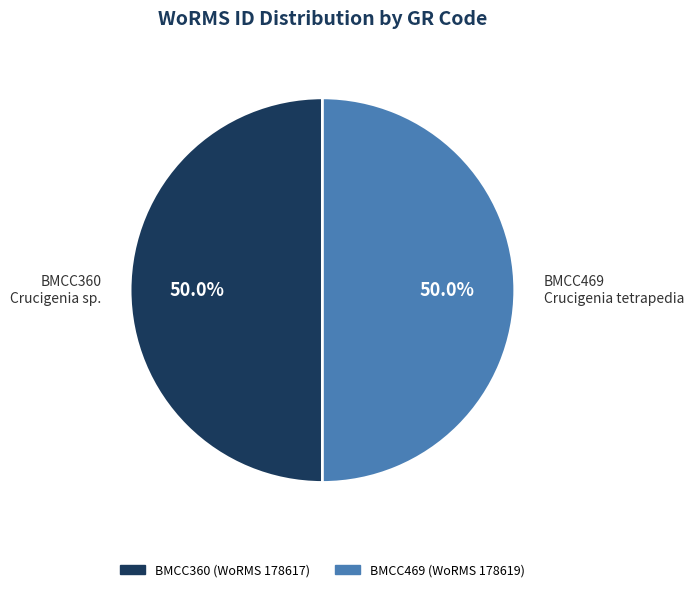

Approximately how many times larger is the value at BMCC469 Crucigenia tetrapedia compared to BMCC360 Crucigenia sp.?

1.0